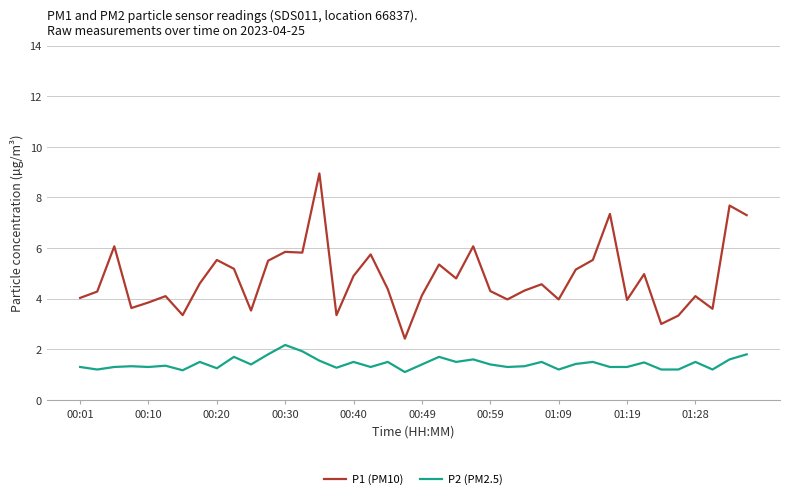

Rank the series by their maximum value, from highest to lowest.

P1 (PM10), P2 (PM2.5)